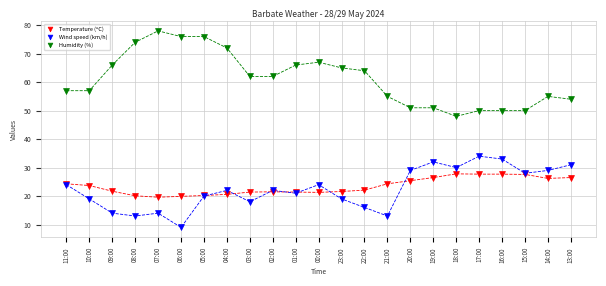

Which series reaches the maximum Y coordinate?

Humidity (%)